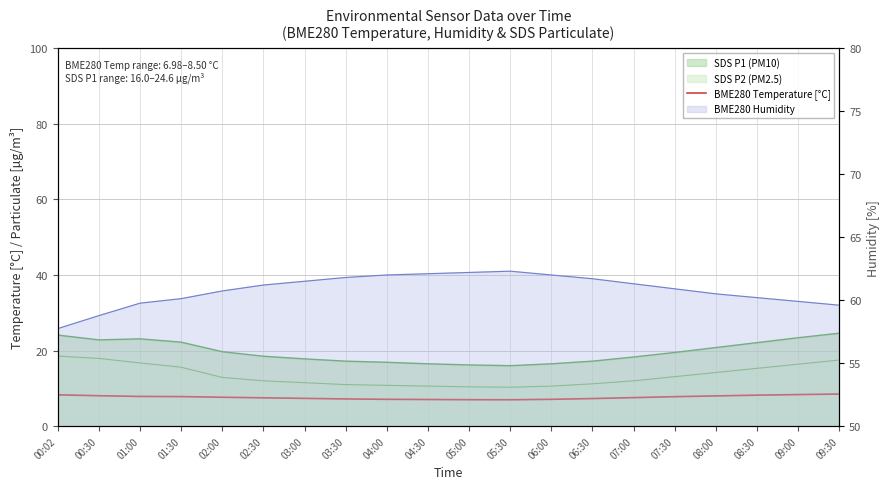

What position from the left is 09:00?

19